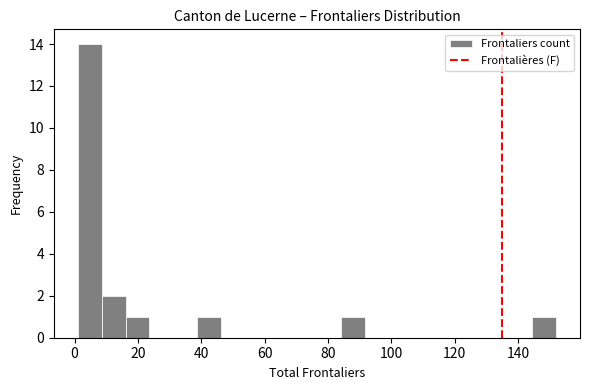

Around what value on the x-axis is the tallest bar? Give the approximate position of its centre, as read against the axis.

4